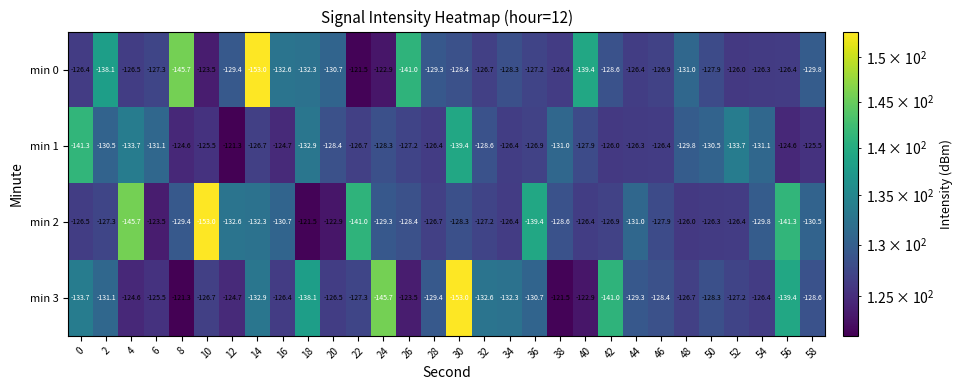

The value of min 3 at 22 is -127.3. True or false?

True